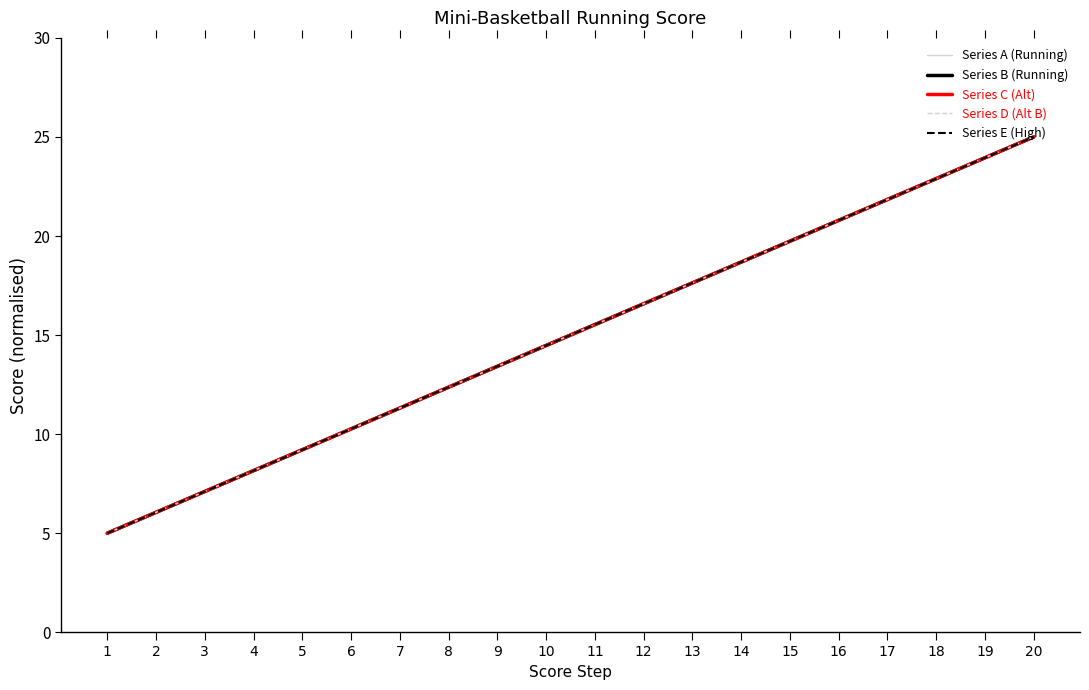

Between 15 and 7, which is larger?

15